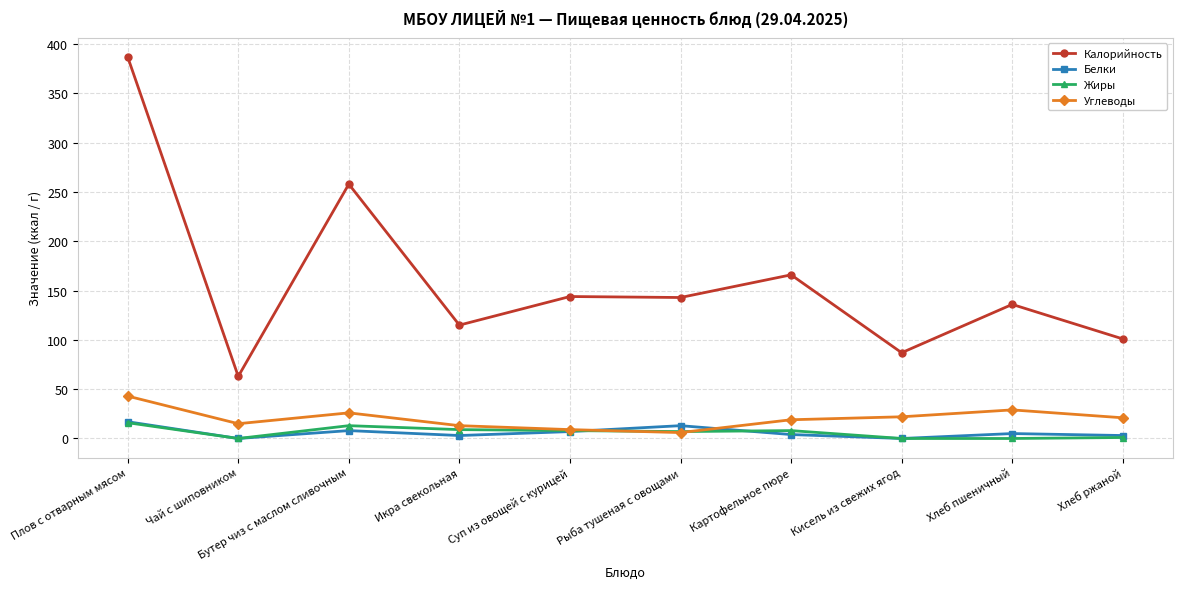

Is it true that Углеводы equals 19 at Картофельное пюре?

True